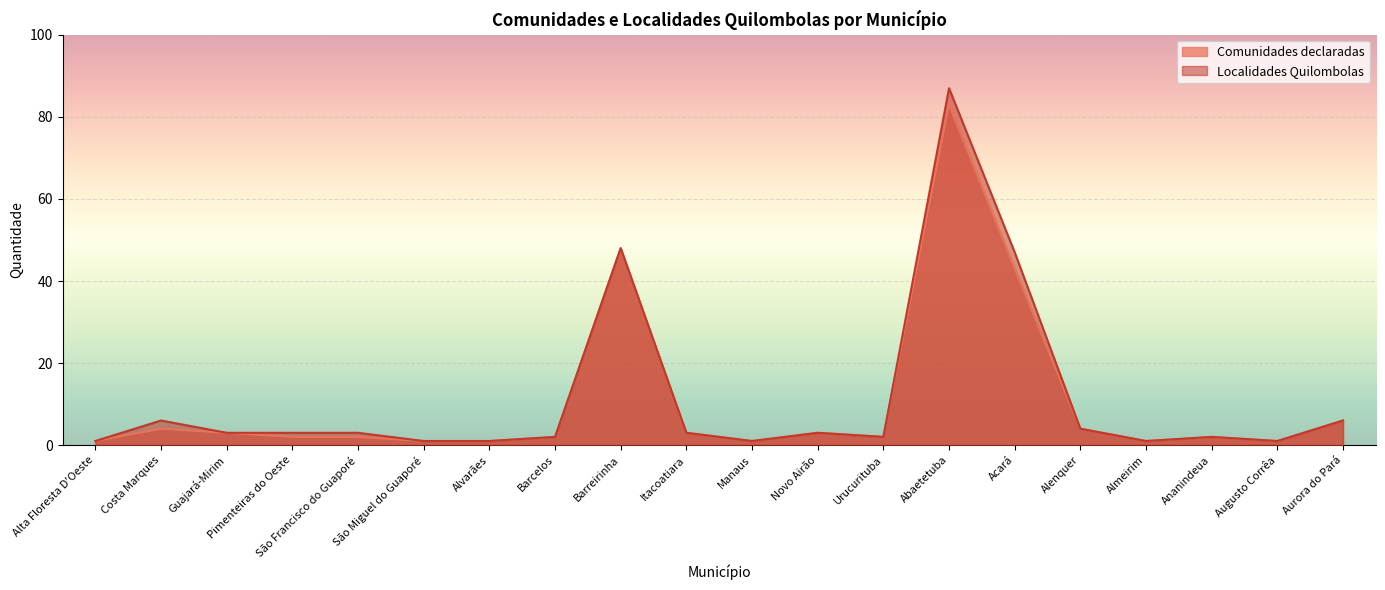

True or false: Localidades Quilombolas and Comunidades declaradas cross at least once.

False